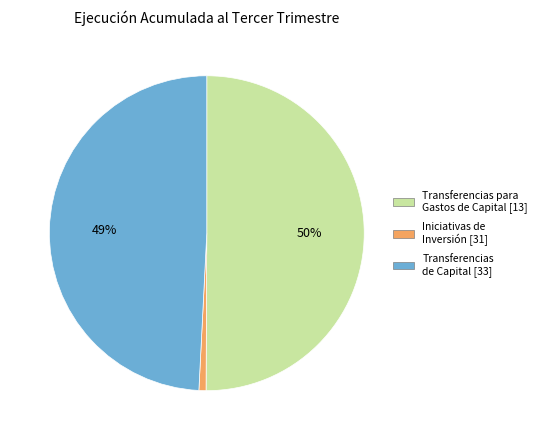

To the nearest percent, what is the average slice percentage?

33%